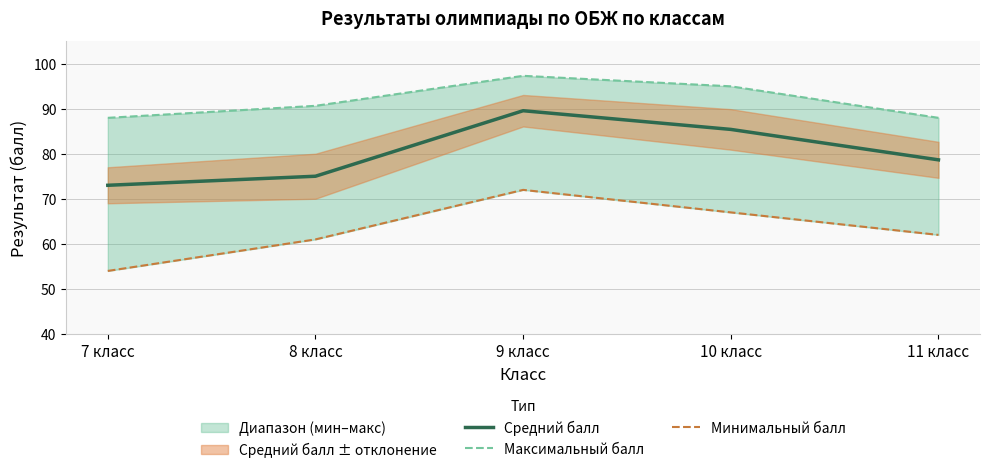

The Минимальный балл series shows 61.0 at 8 класс. True or false?

True